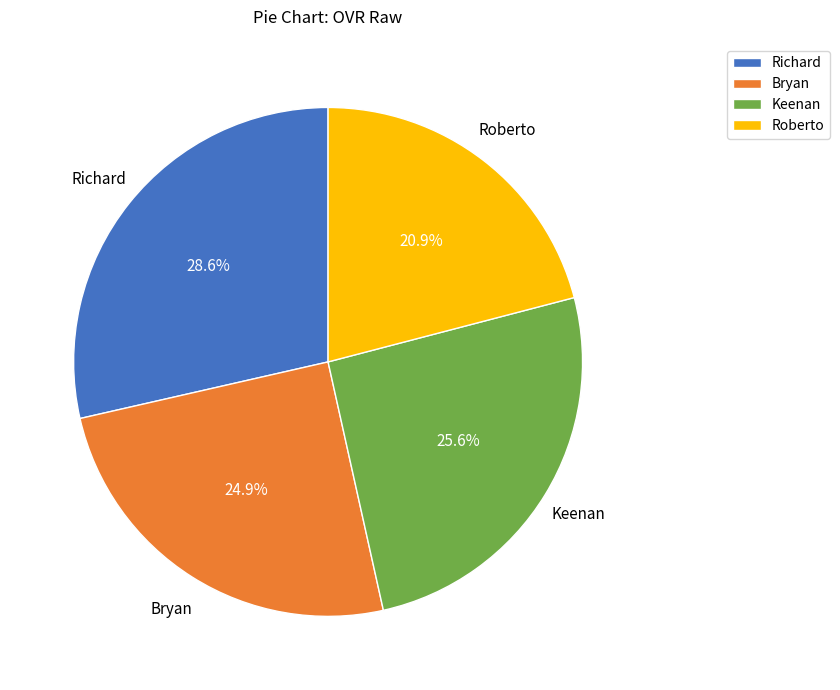

Rank the categories by value from highest to lowest.

Richard, Keenan, Bryan, Roberto